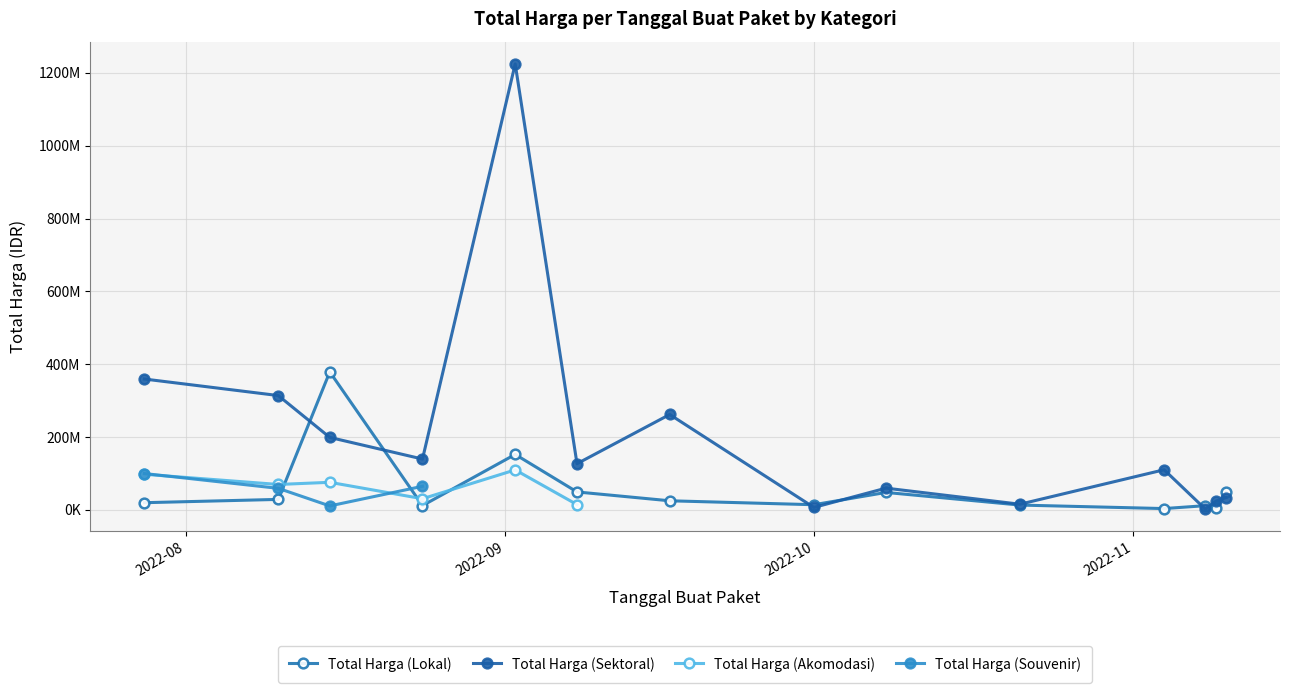

Where is Total Harga (Lokal) nearest to the value 191450000?

2022-09-02